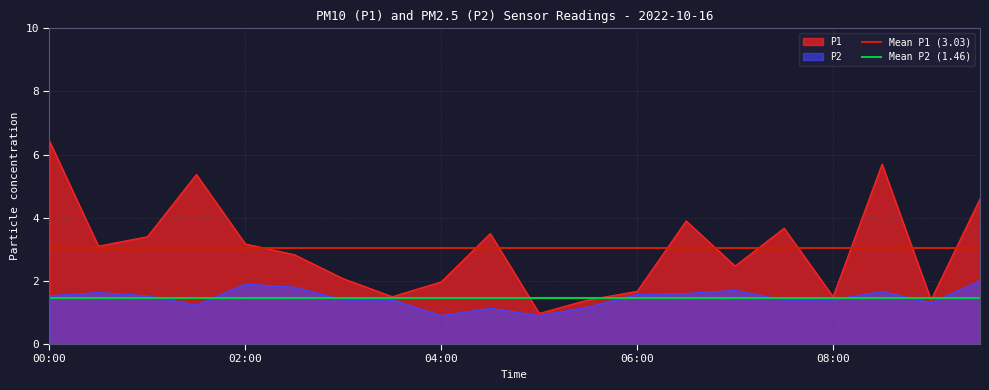

Which category has the lowest value in the Mean P1 (3.03) series?

00:00